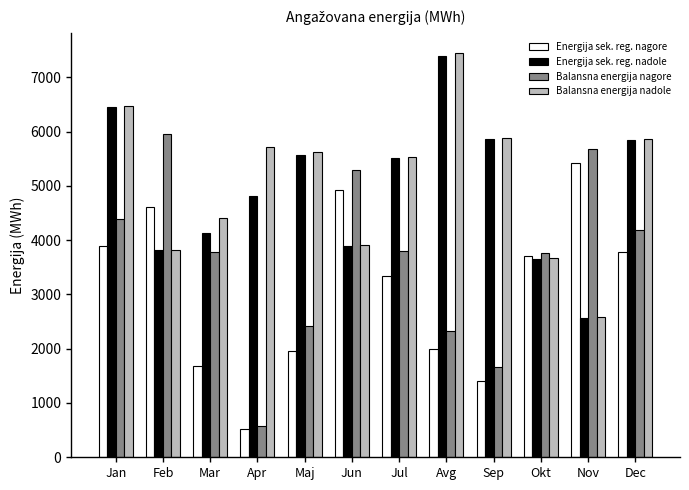

What is the label of the 4th bar from the left?

Apr